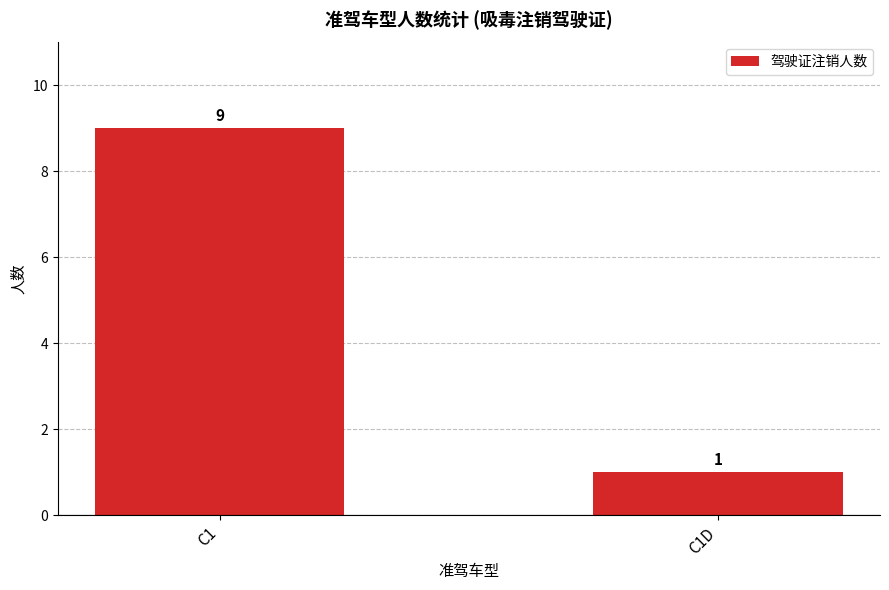

What is the minimum value shown in the chart?

1